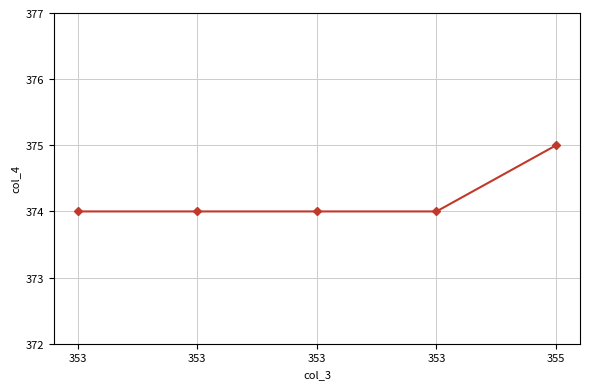

How many lines are shown in the chart?

1